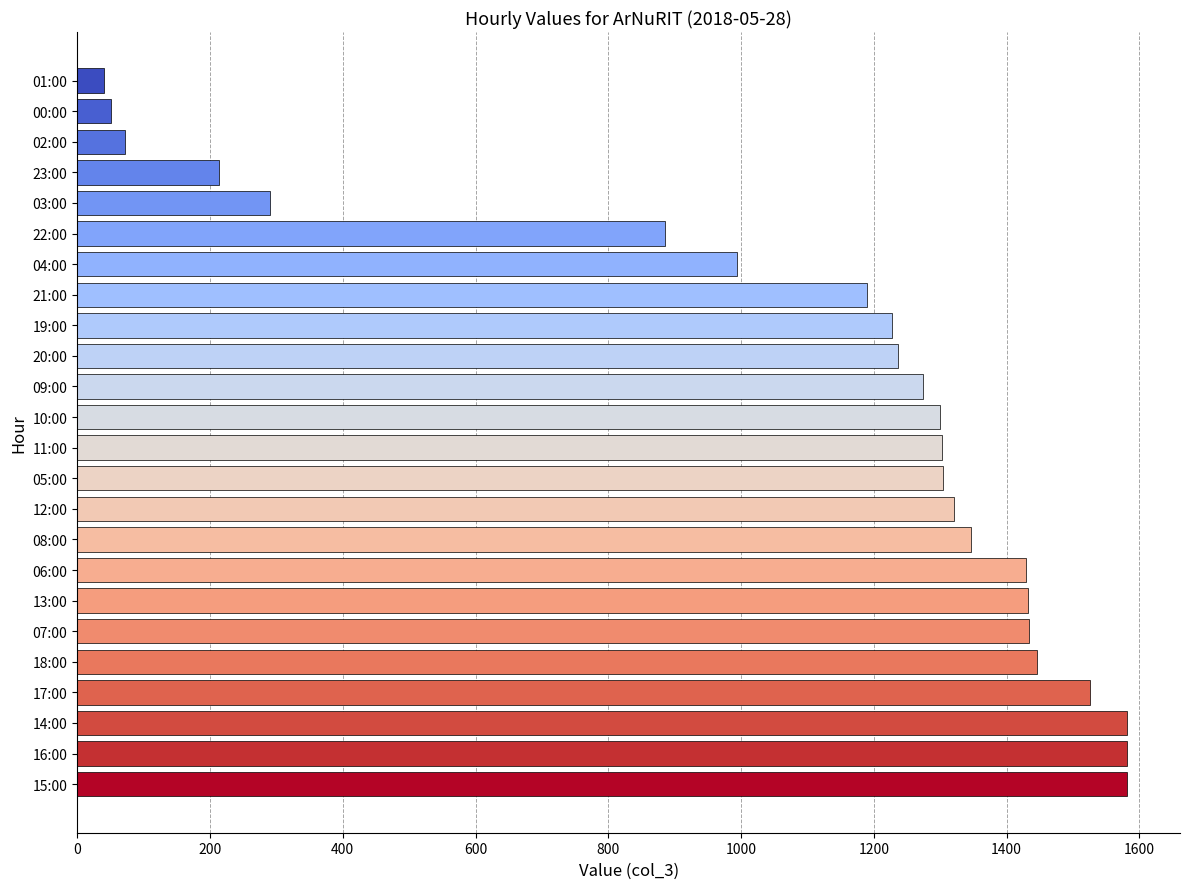

What is the sum of all values?

26057